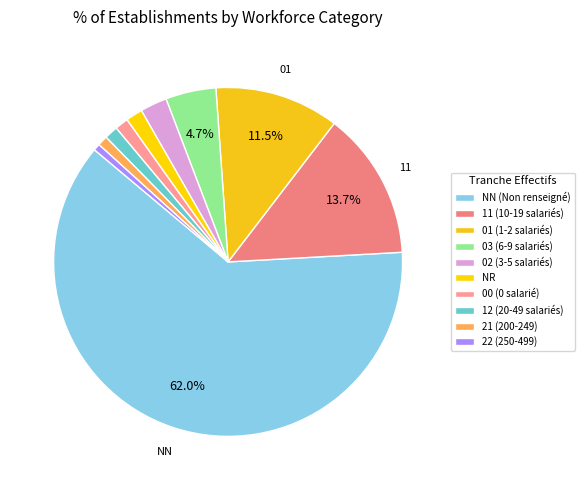

How many slices are in this pie chart?

10